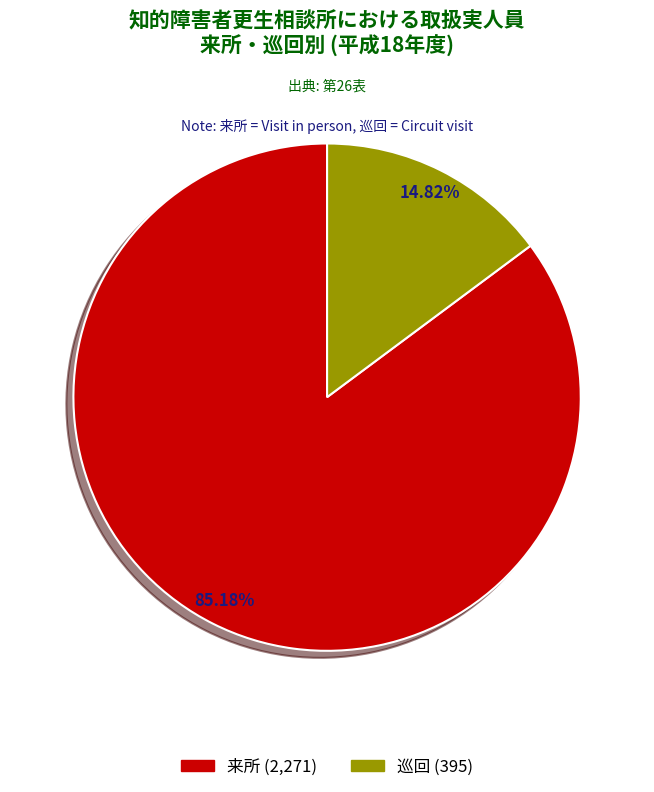

What is the majority slice?

来所